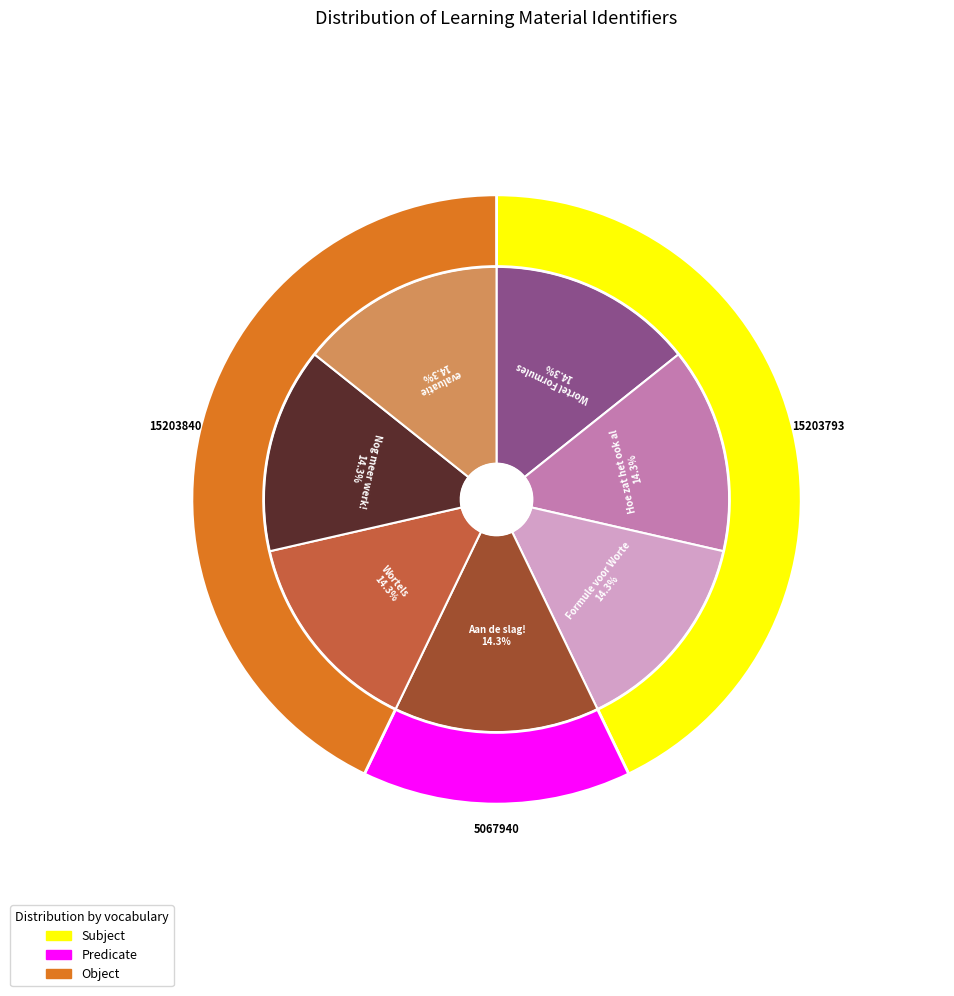

Is evaluatie the majority of the pie?

No